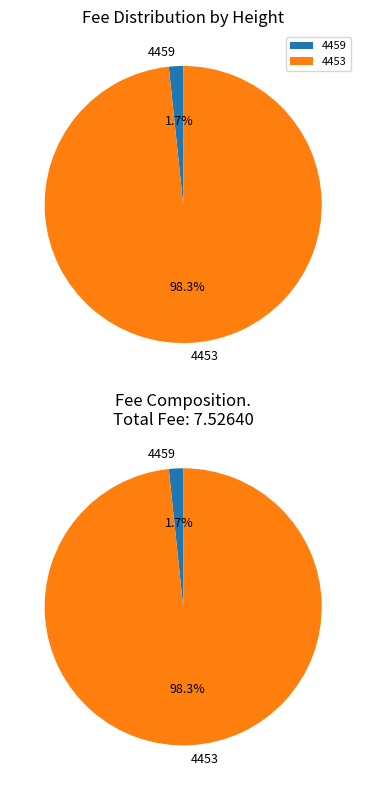

True or false: 4453 accounts for 98% of the total.

True